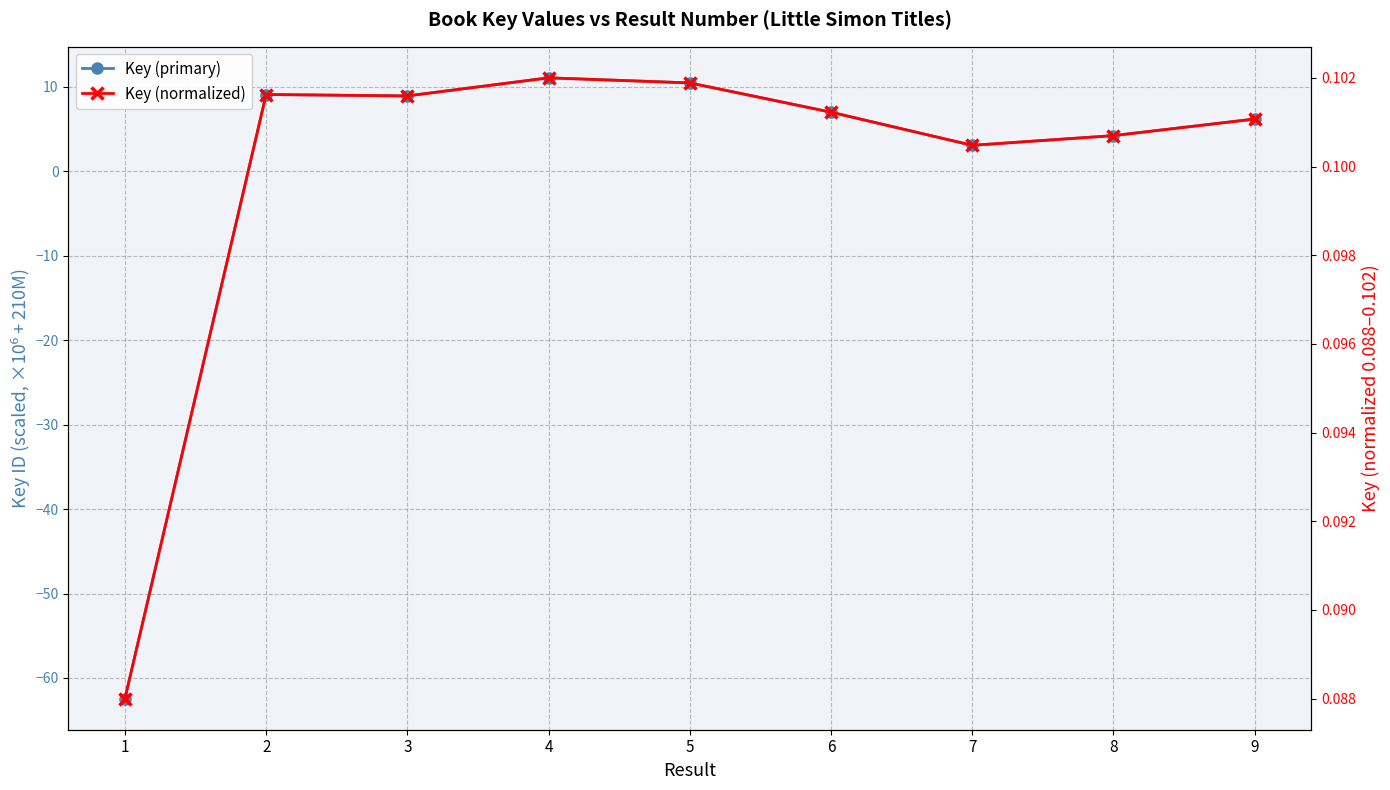

Reading right to left, list all the values displayed in this chart.

Key (primary): 9=6.2	8=4.2	7=3.1	6=7.0	5=10.5	4=11.1	3=8.9	2=9.1	1=-62.5
Key (normalized): 9=0.1	8=0.1	7=0.1	6=0.1	5=0.1	4=0.1	3=0.1	2=0.1	1=0.1